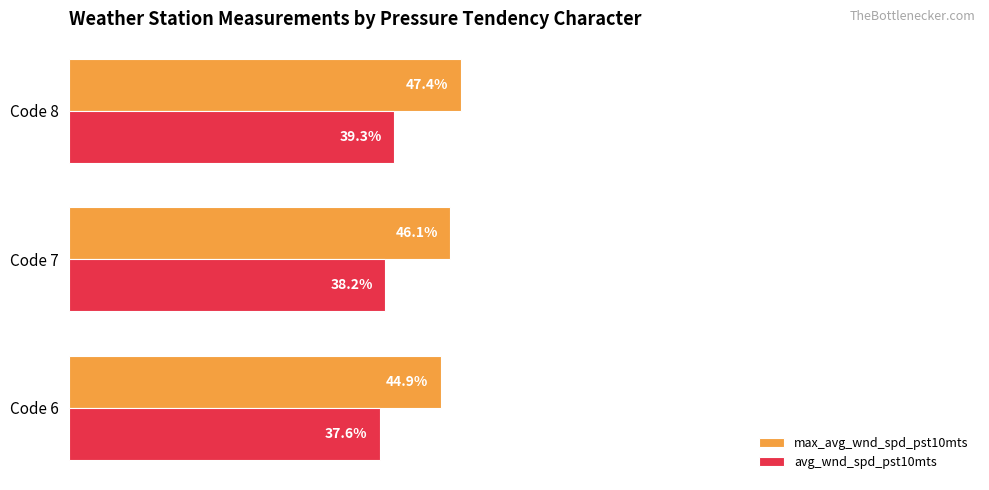

At which category is the sum across all series the highest?

Code 8